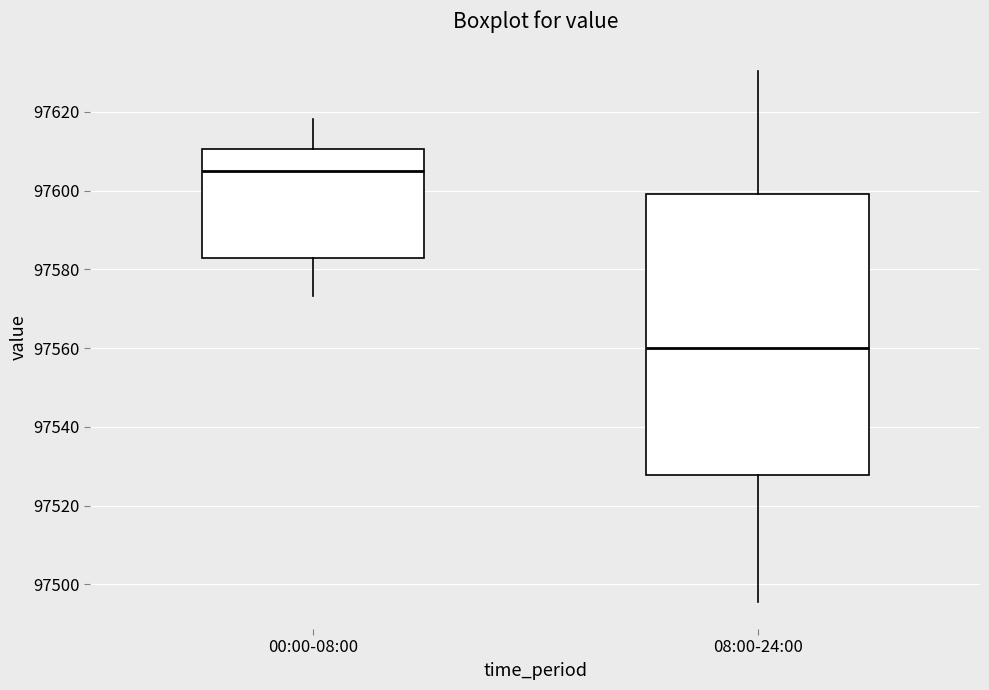

Reading left to right, read every box against the y-axis: the position of its median line, the range the box covers, and the ends of its whiskers. The values are not printed on the chart, so give them approximately, as read against the axis.

00:00-08:00: median 97604, box 97584 to 97610, whiskers 97574 to 97618
08:00-24:00: median 97560, box 97528 to 97600, whiskers 97496 to 97630